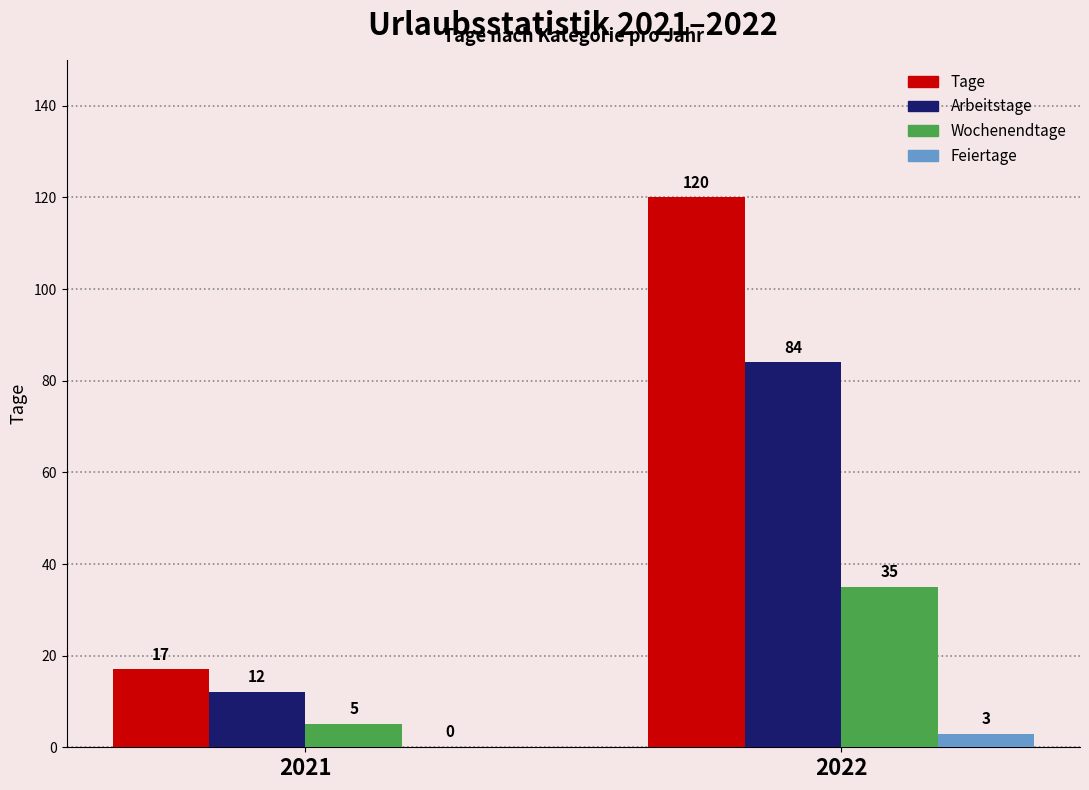

Which series changed the most between 2021 and 2022?

Tage